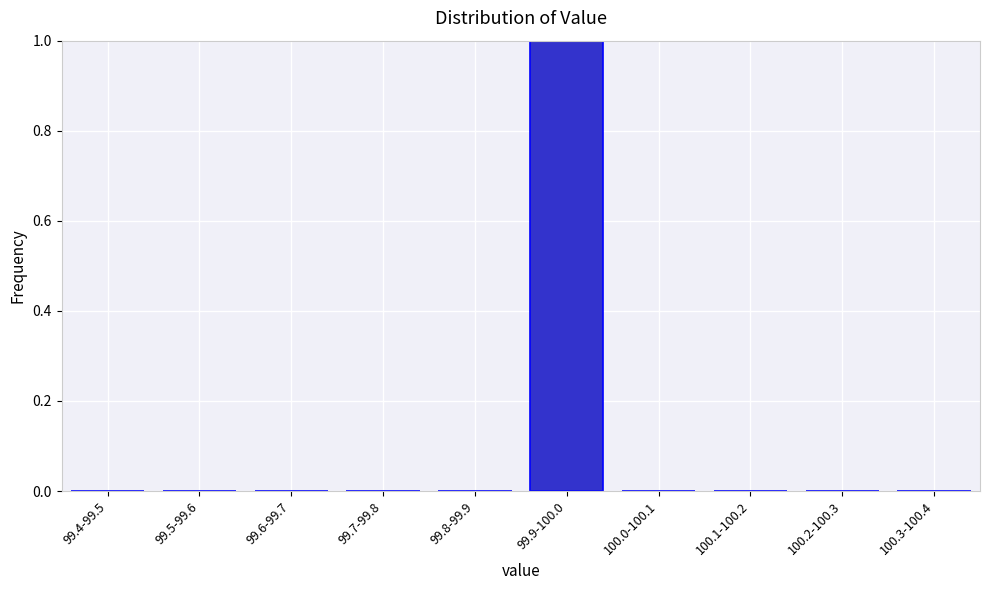

Reading right to left, transcribe all the data shown in this chart.

100.3-100.4=0	100.2-100.3=0	100.1-100.2=0	100.0-100.1=0	99.9-100.0=1	99.8-99.9=0	99.7-99.8=0	99.6-99.7=0	99.5-99.6=0	99.4-99.5=0